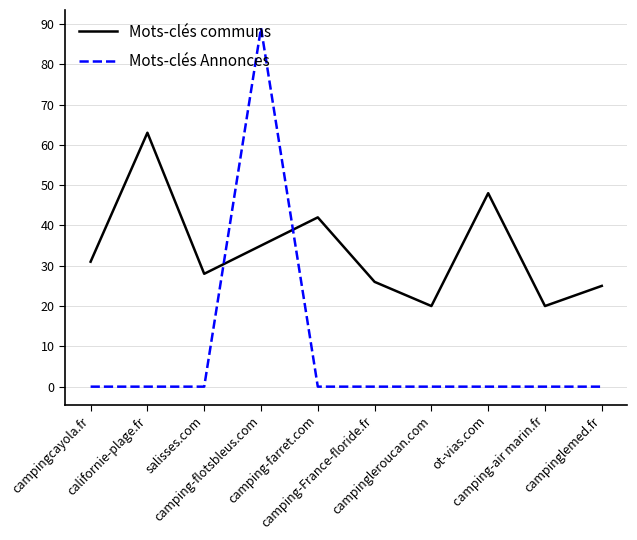

Where is the first local maximum for Mots-clés communs?

californie-plage.fr